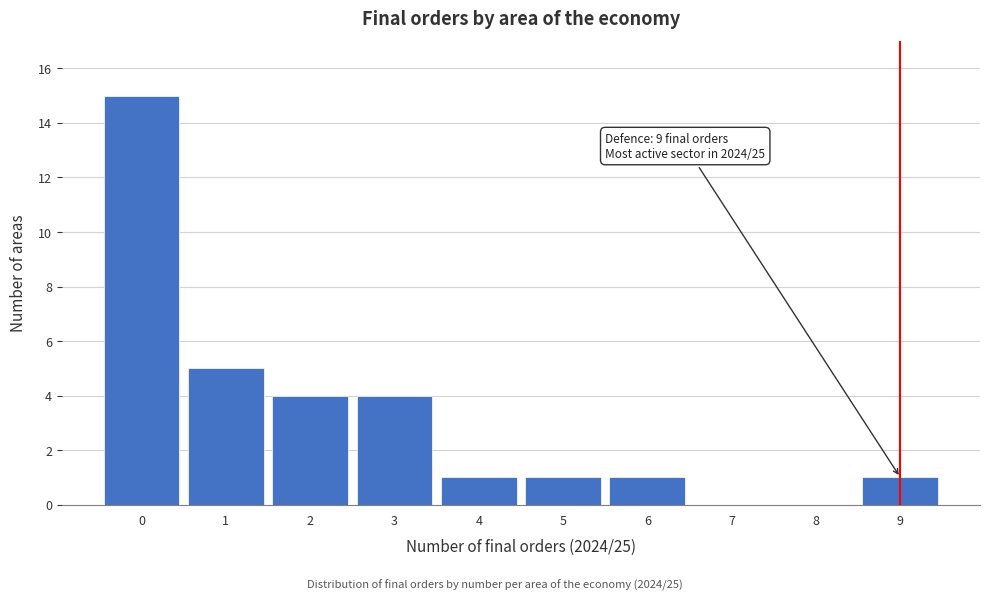

Over which range of the x-axis is the bar tallest?

-0.5 to 0.5